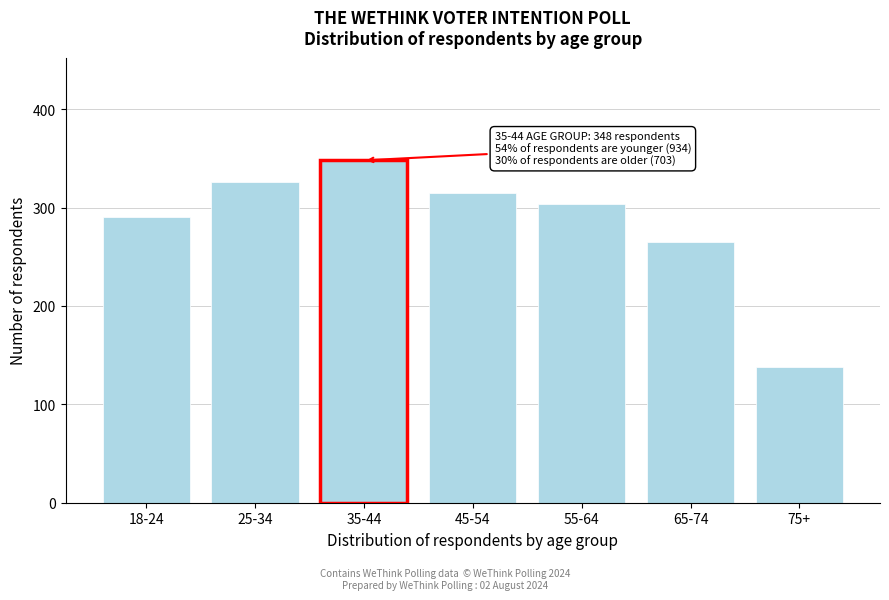

Reading left to right, extract all data points from this chart.

18-24=290	25-34=326	35-44=348	45-54=315	55-64=304	65-74=265	75+=138